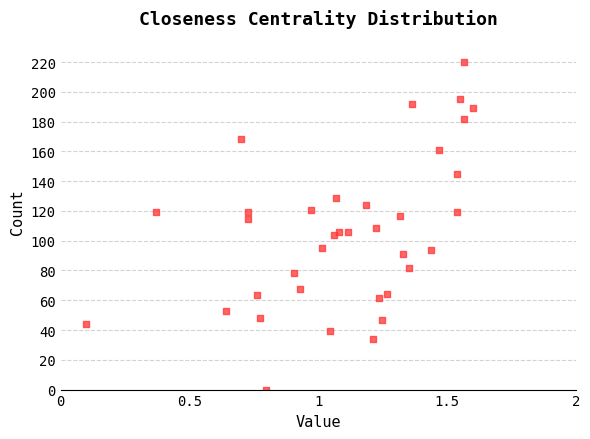

What is the range of Y values (max minus min)?

220.0